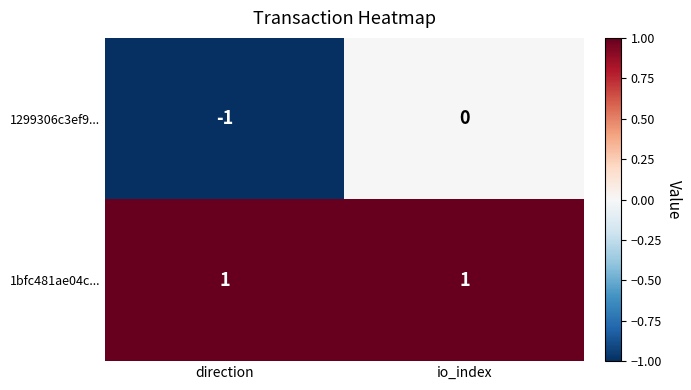

What is the difference between the highest and lowest values at direction?

2